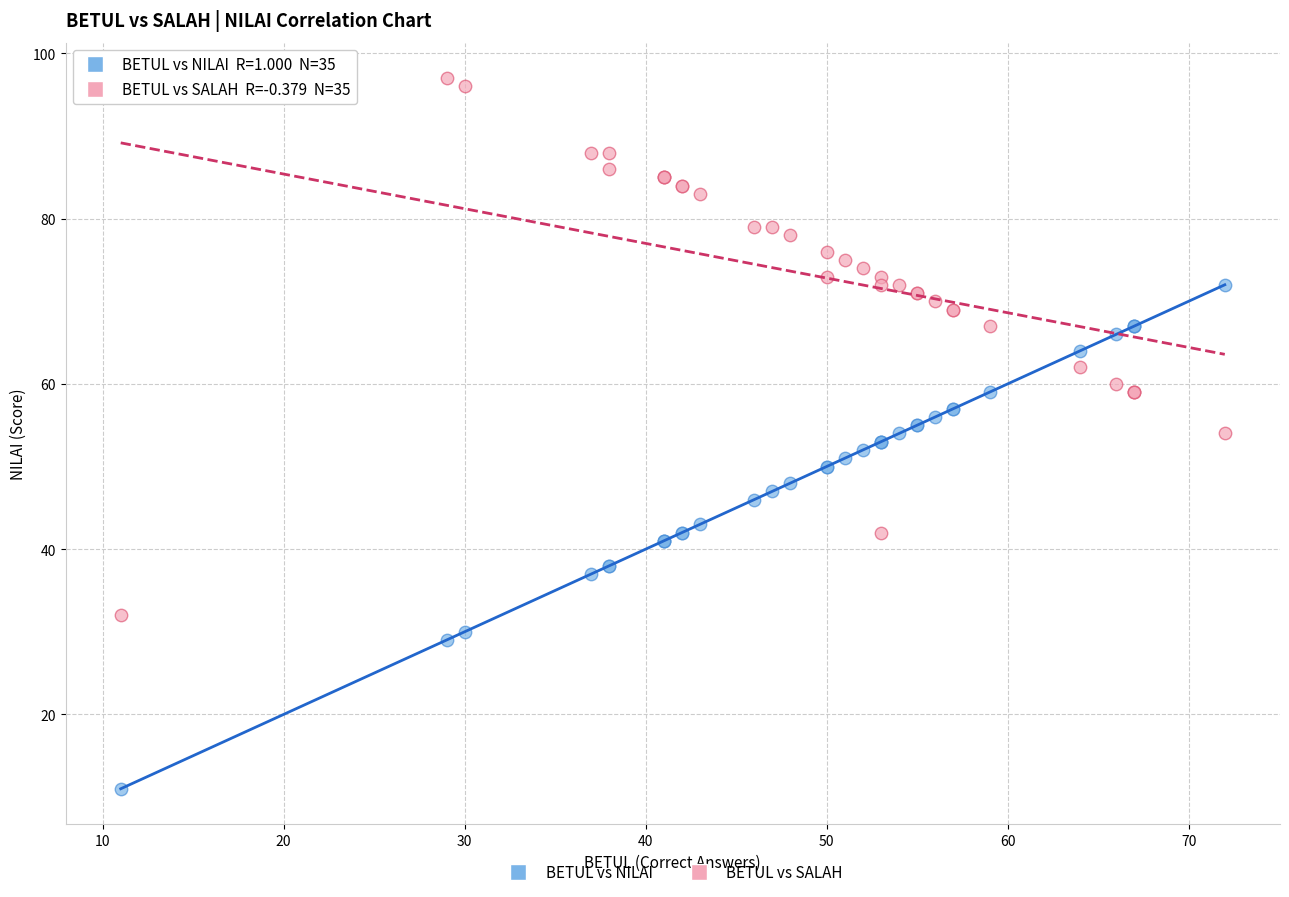

Which series contains the lowest Y value?

BETUL vs NILAI